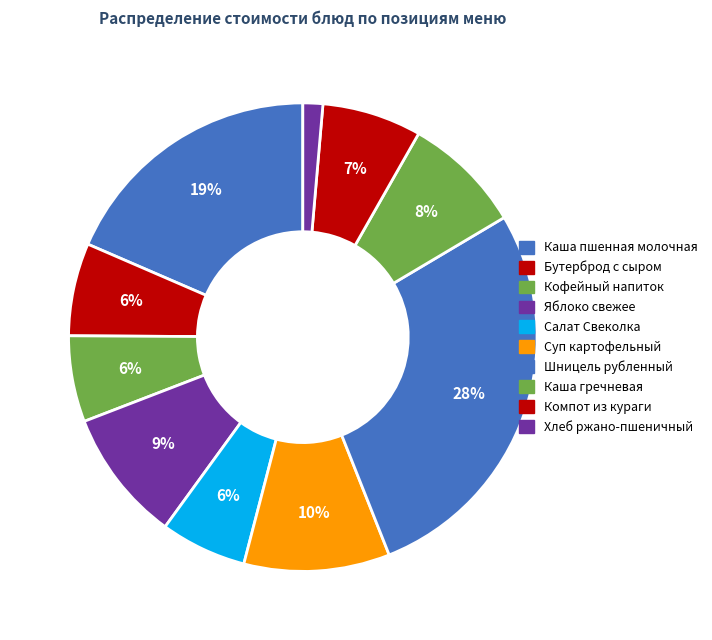

What is the smallest slice in the pie chart?

Хлеб ржано-пшеничный